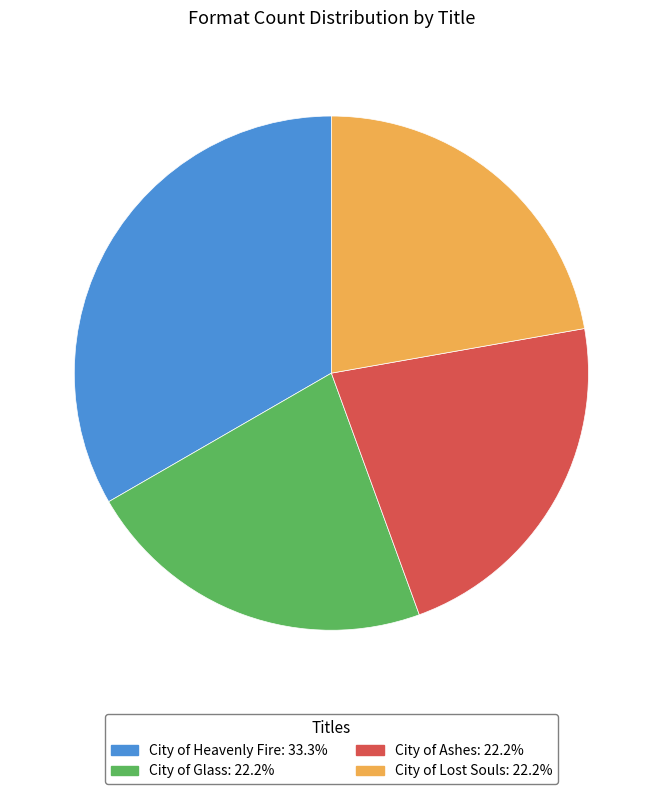

Is the sum of City of Ashes and City of Heavenly Fire greater than half?

Yes